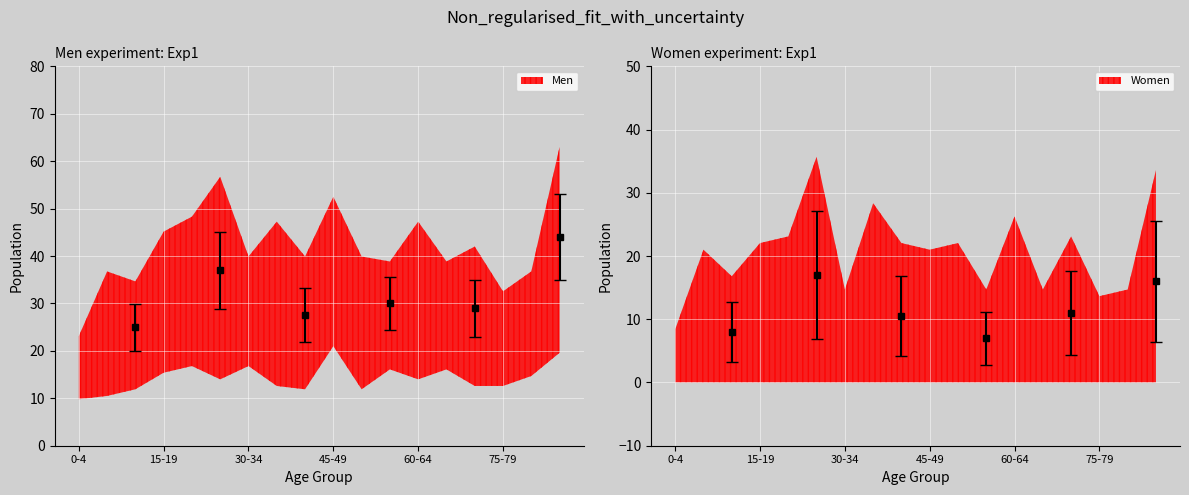

Which category has the lowest value in the Women series?

0-4